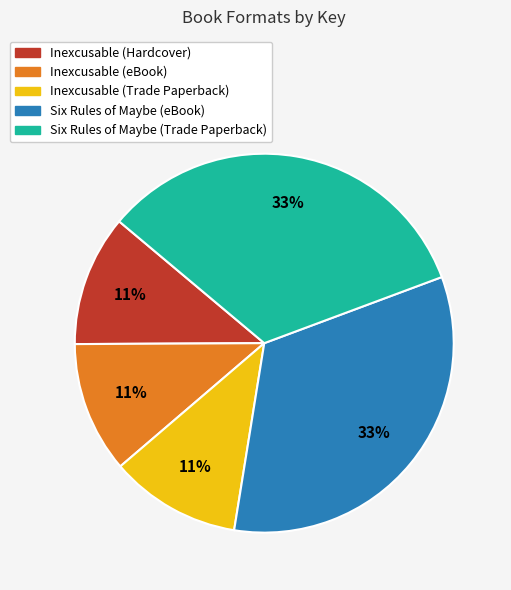

True or false: Six Rules of Maybe (Trade Paperback) accounts for 33% of the total.

True